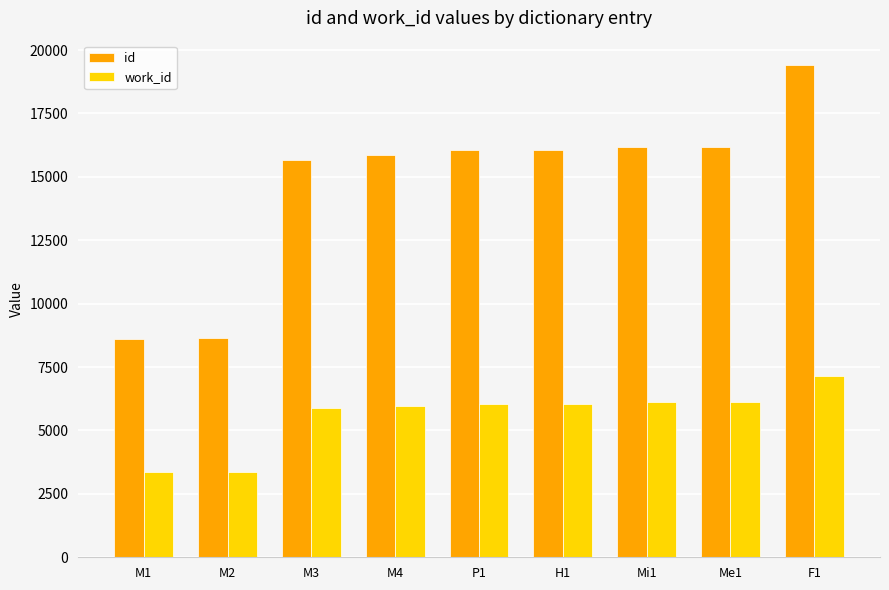

What is the approximate value of work_id at F1, to the nearest 100?

7100